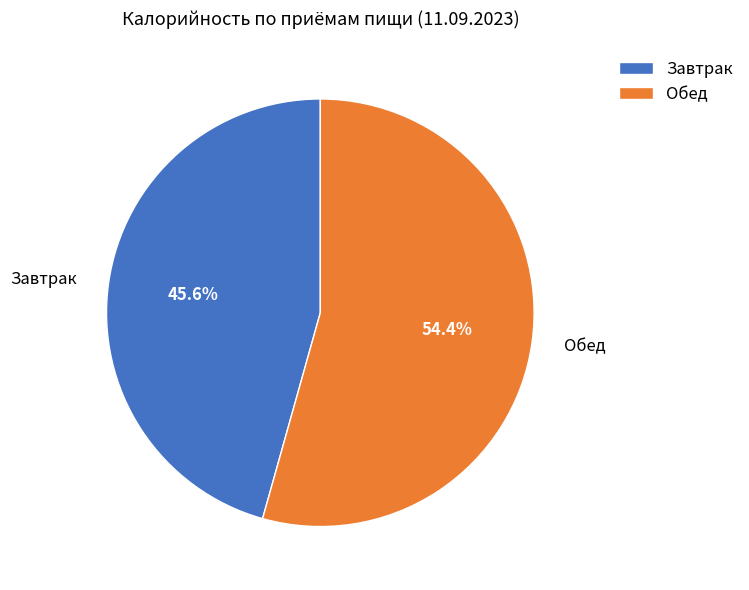

Count the number of slices in the pie.

2